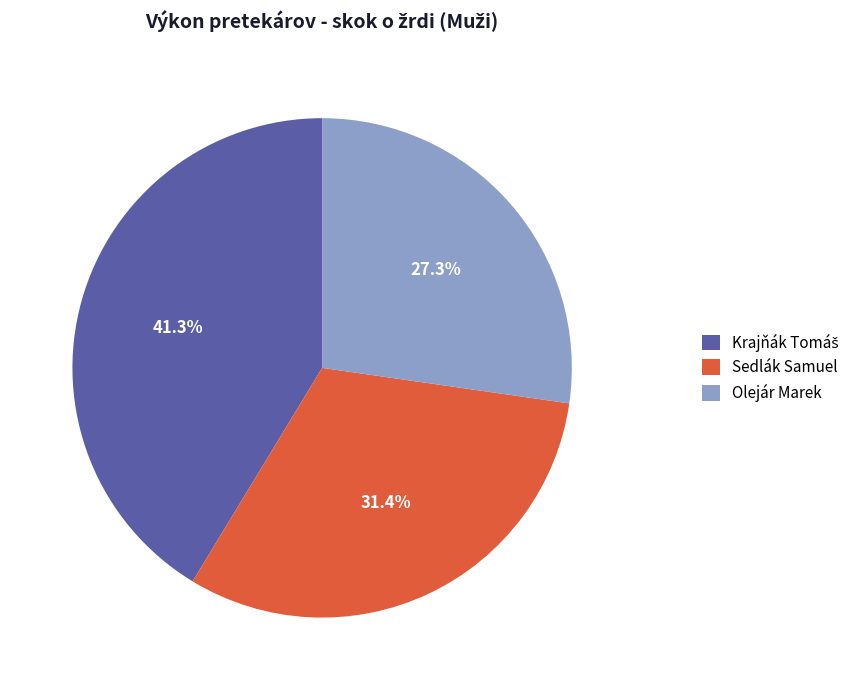

To the nearest percent, what is the combined percentage of Sedlák Samuel and Olejár Marek?

59%